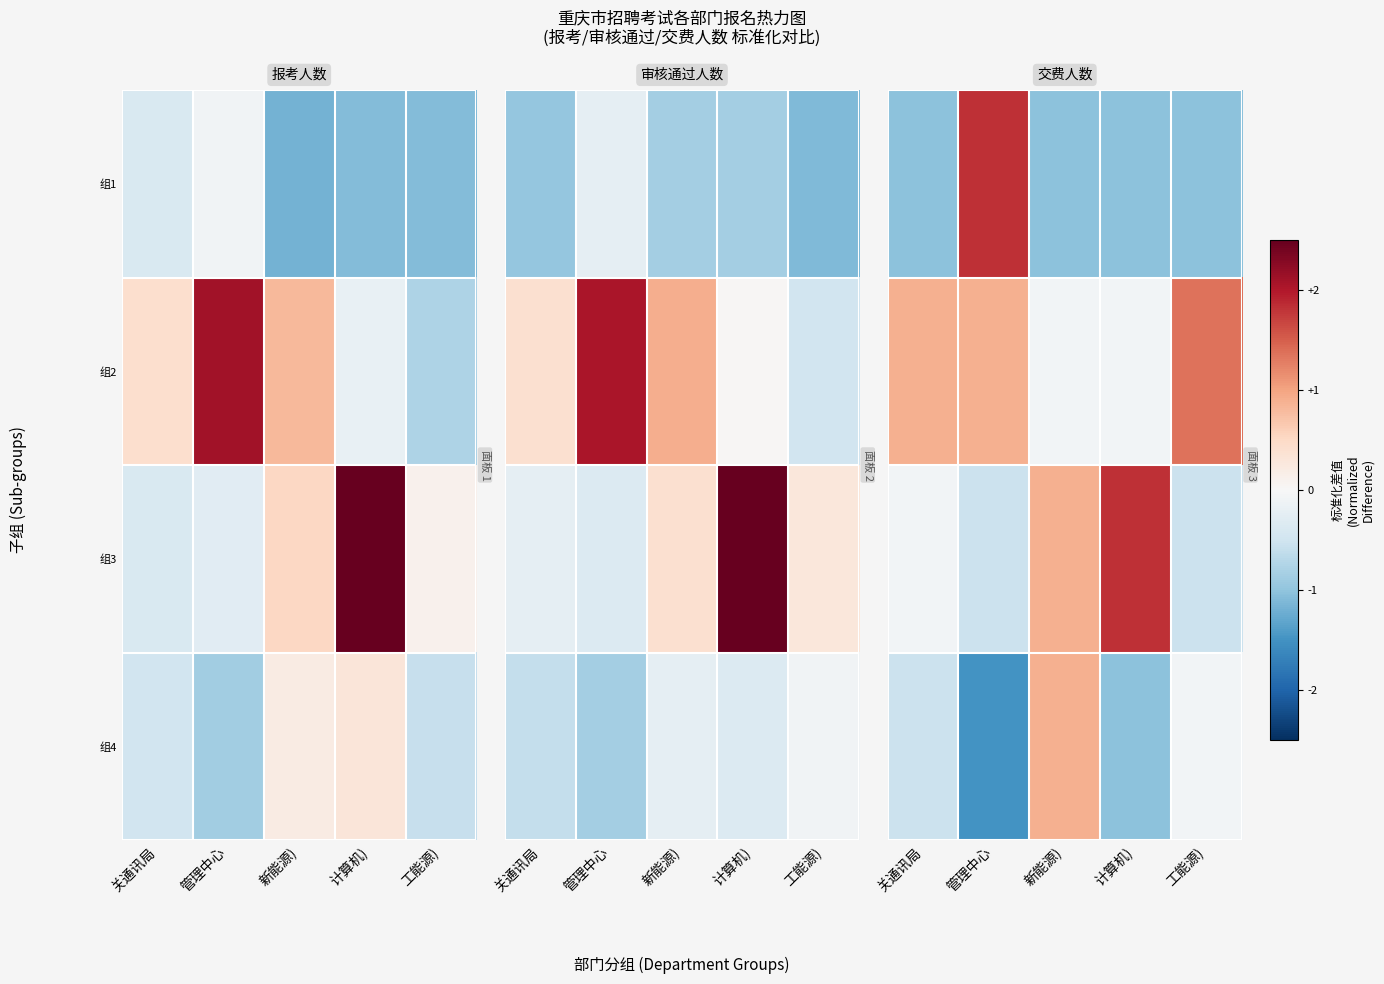

At how many categories does at least one series exceed 1?

3